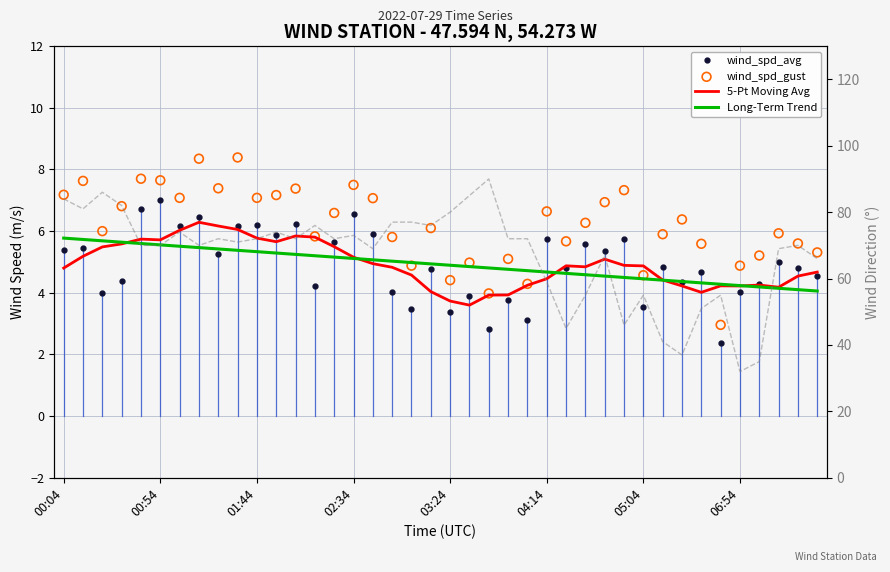

Which series contains the highest Y value?

wind_dir_avg